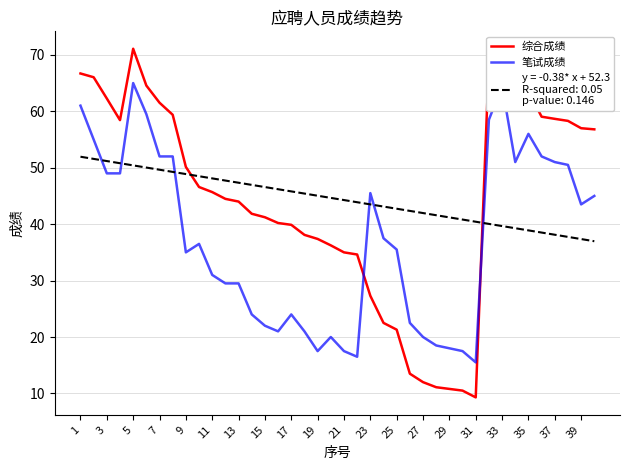

What is the maximum value shown in the chart?

71.1